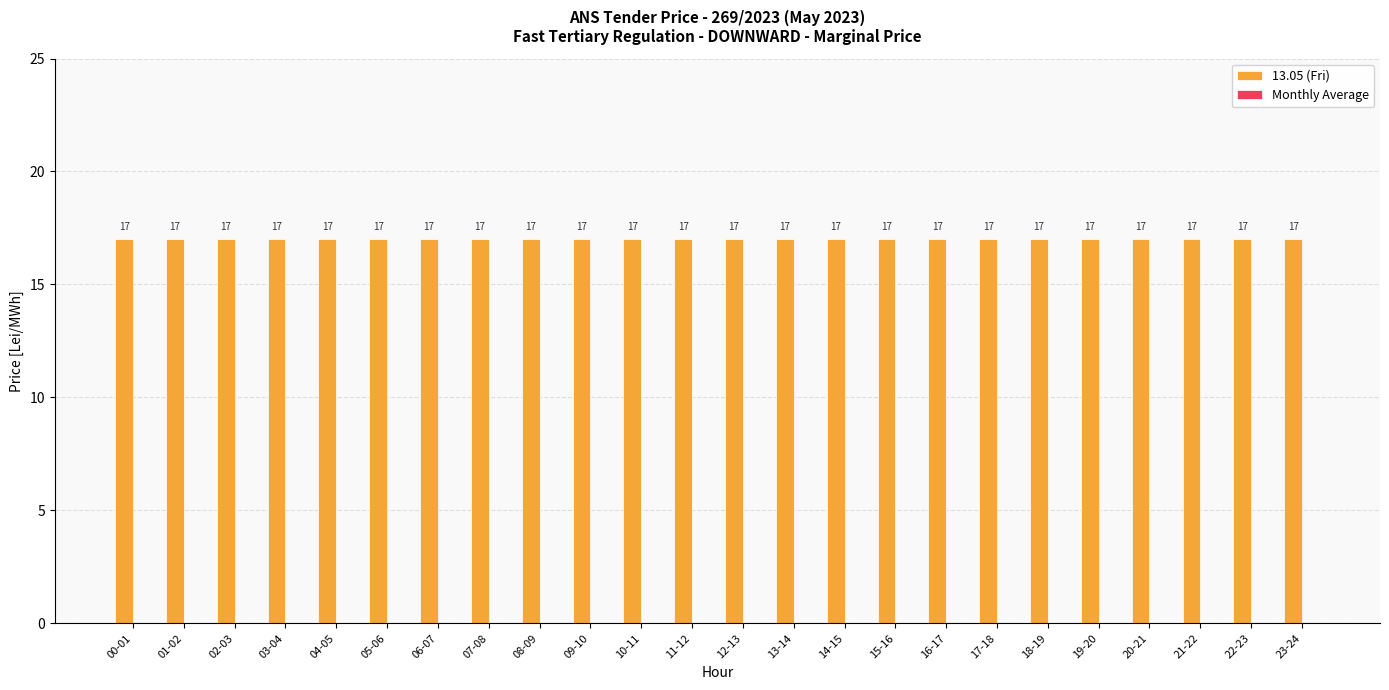

List the labels in order of 13.05 (Fri) value, smallest first.

00-01, 01-02, 02-03, 03-04, 04-05, 05-06, 06-07, 07-08, 08-09, 09-10, 10-11, 11-12, 12-13, 13-14, 14-15, 15-16, 16-17, 17-18, 18-19, 19-20, 20-21, 21-22, 22-23, 23-24